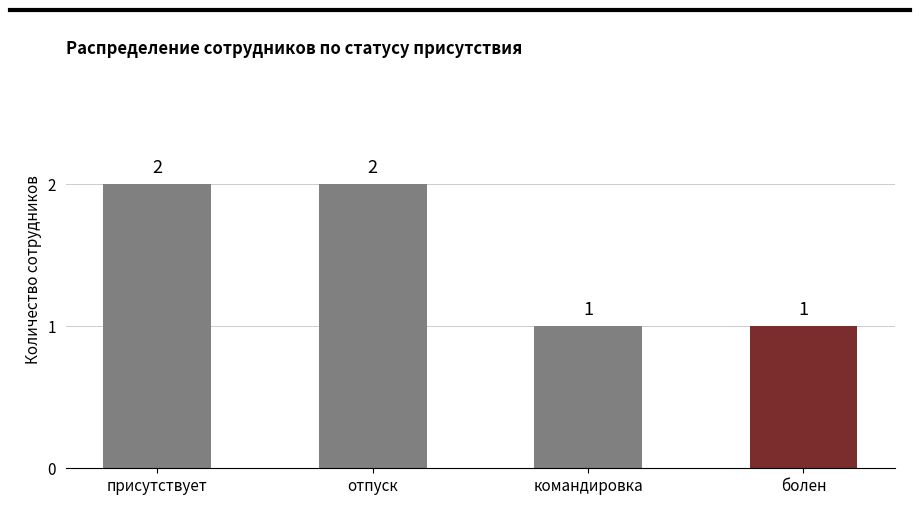

How many bars are there in total?

4